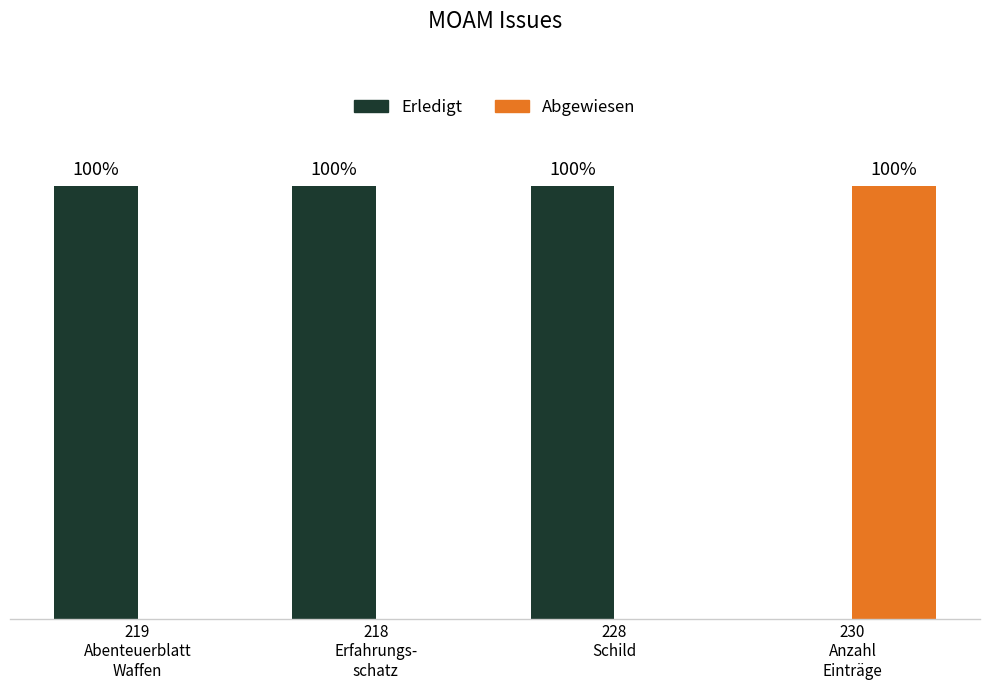

Which series has the largest total across all categories?

Erledigt